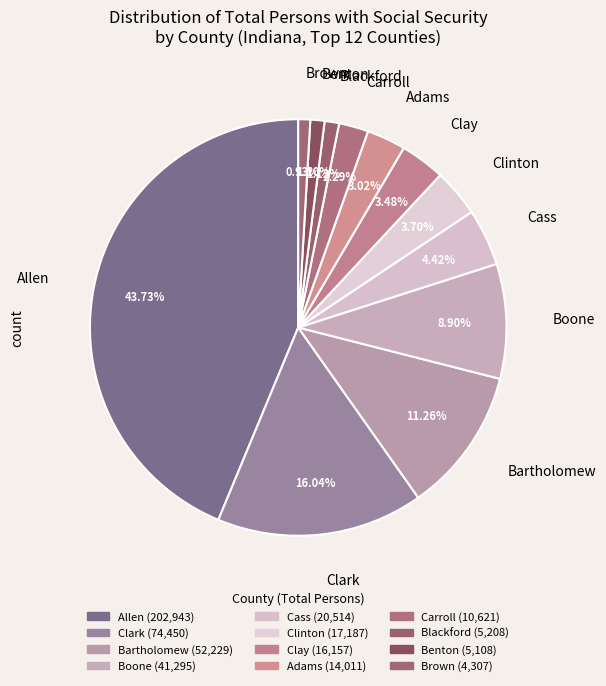

Which slice is the largest?

Allen